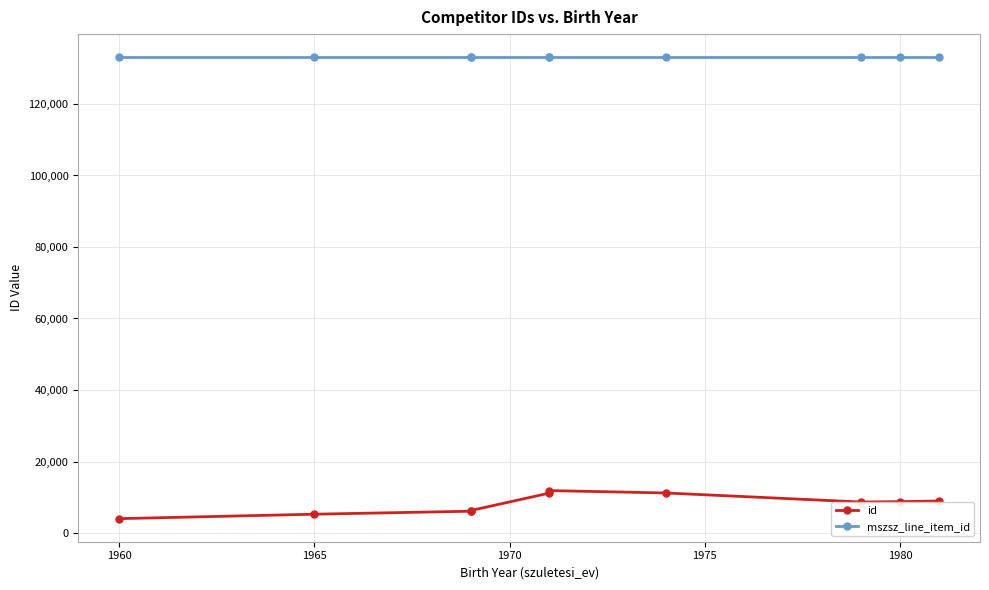

True or false: mszsz_line_item_id and id cross at least once.

False